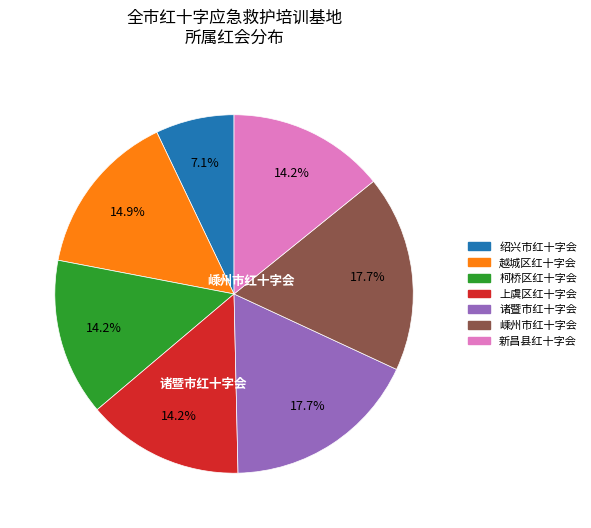

To the nearest percent, what is the average slice percentage?

14%